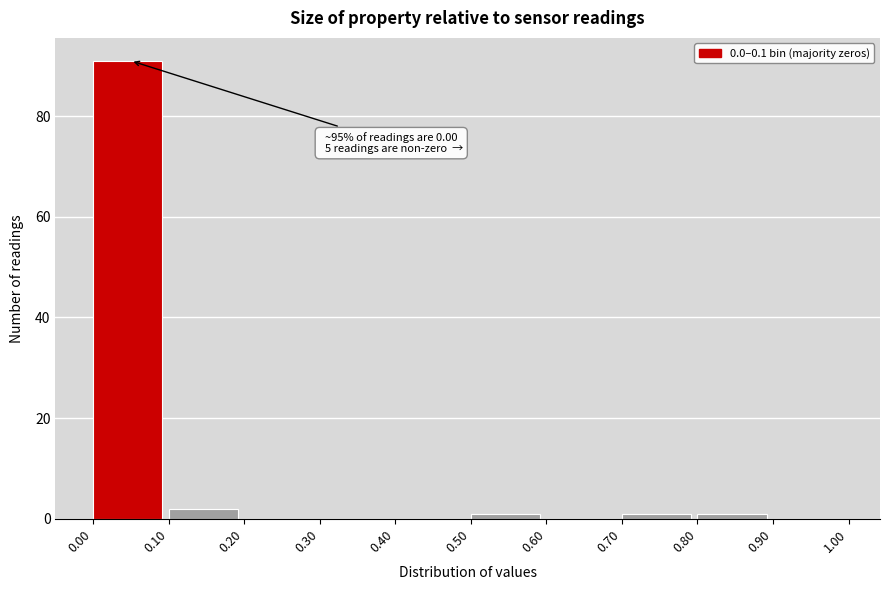

Which range on the x-axis has the tallest bar?

0.00 to 0.10